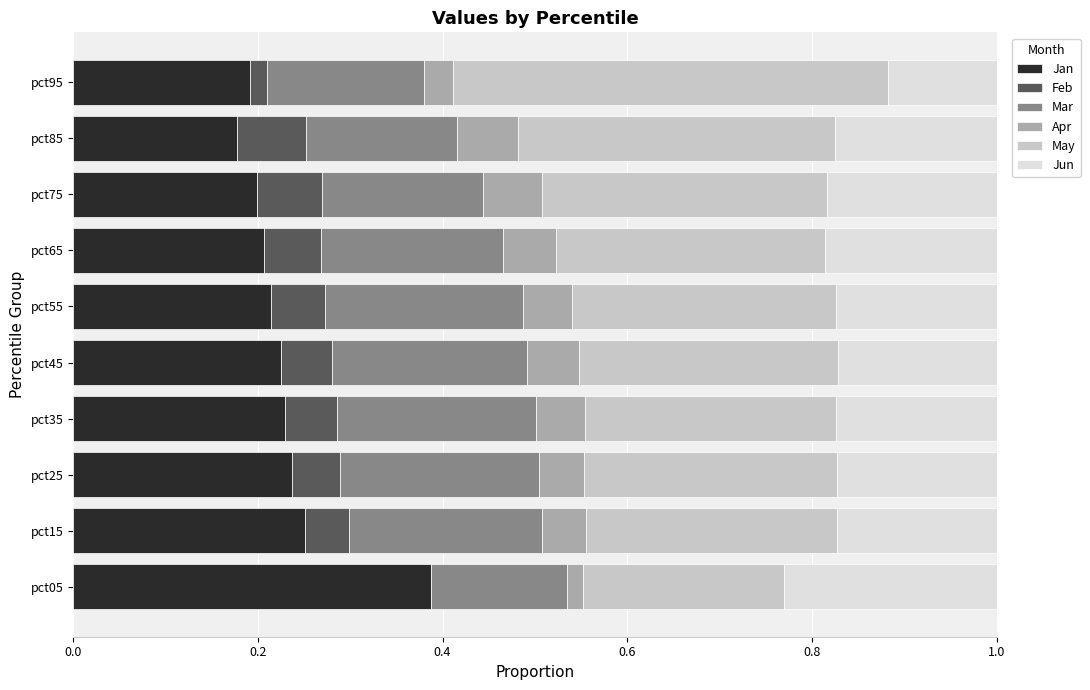

Which category has the highest value in the Jan series?

pct05